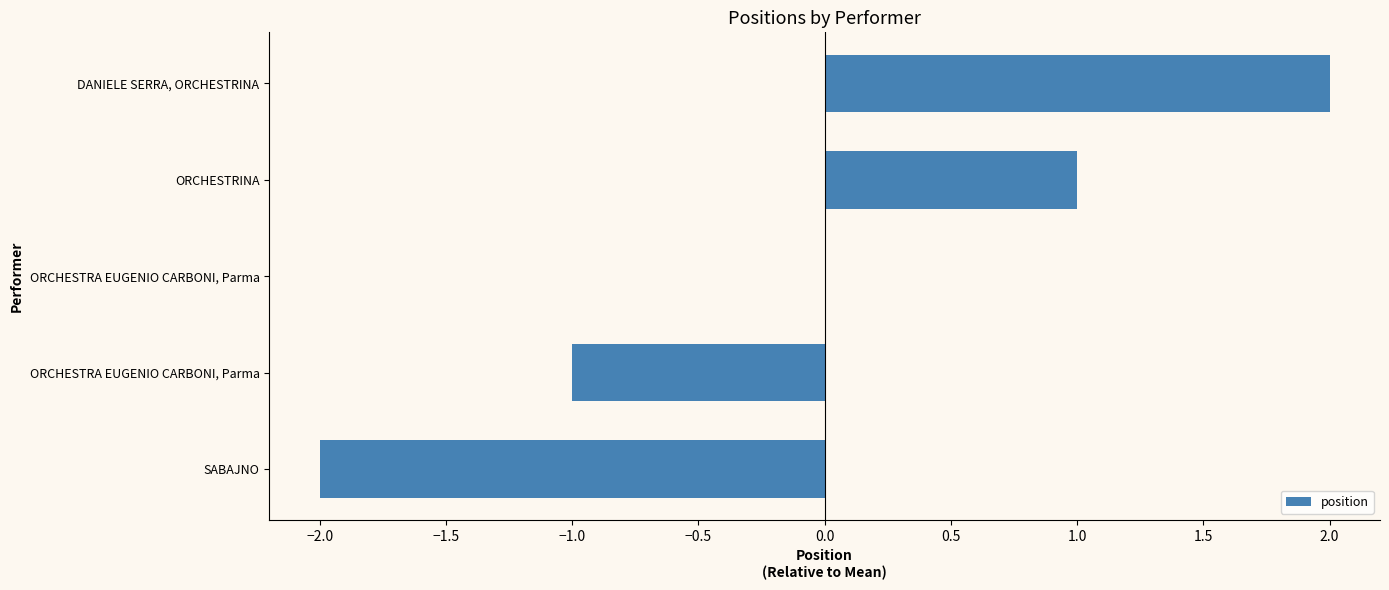

How many distinct data groups are displayed?

1